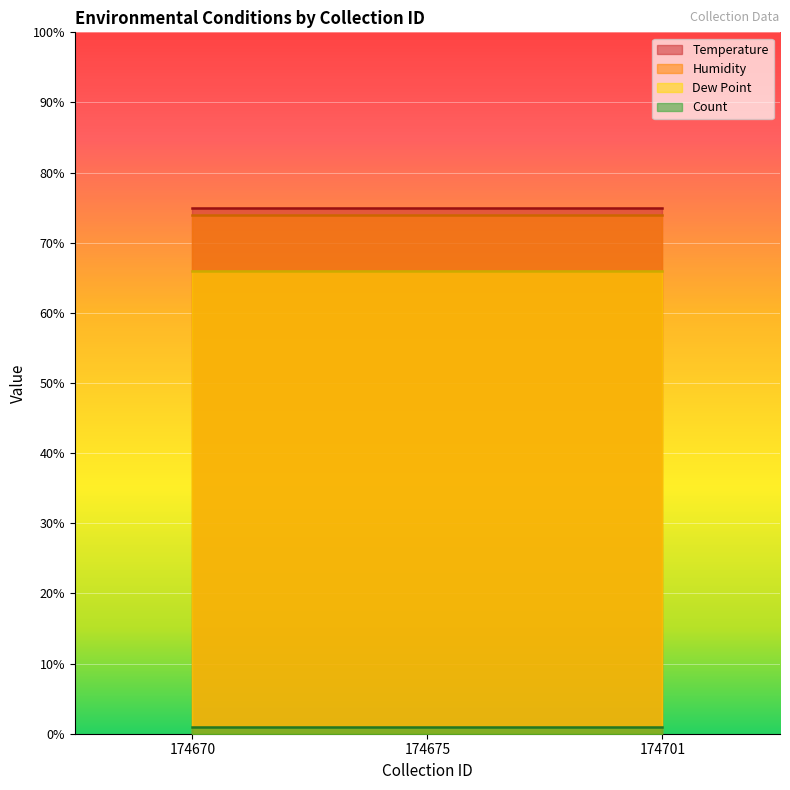

Is it true that Dew Point equals 94 at 174670?

False